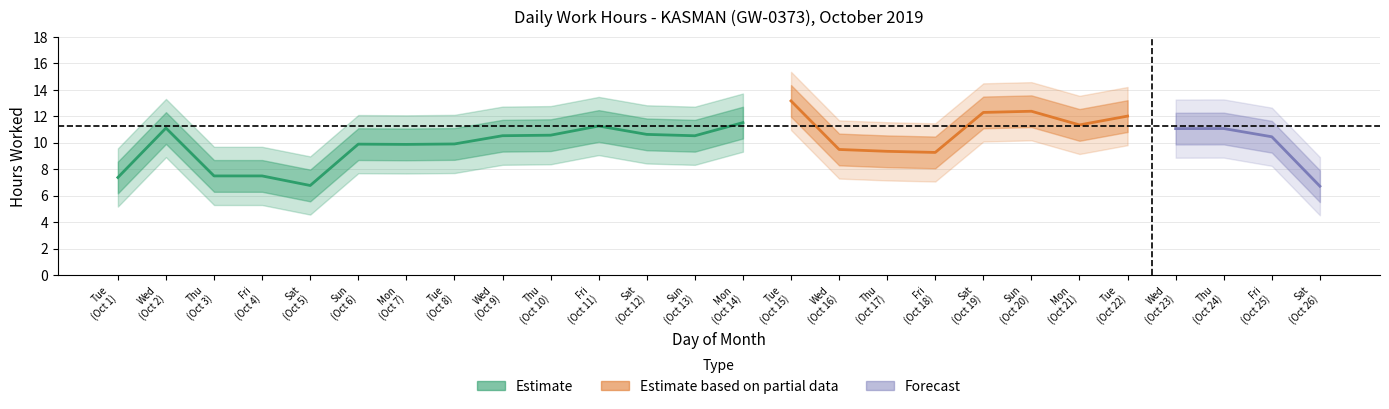

What is the change in value from 7 to 23?

+1.7